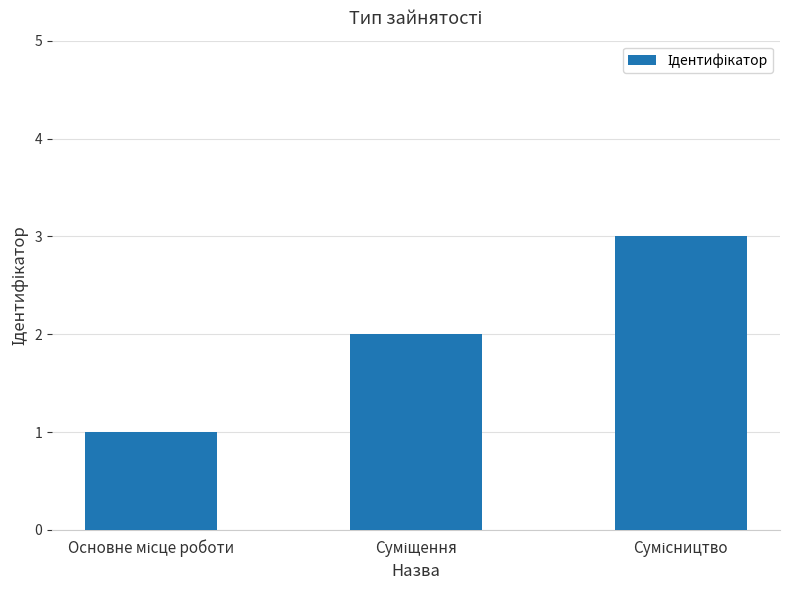

What is the sum of all values?

6